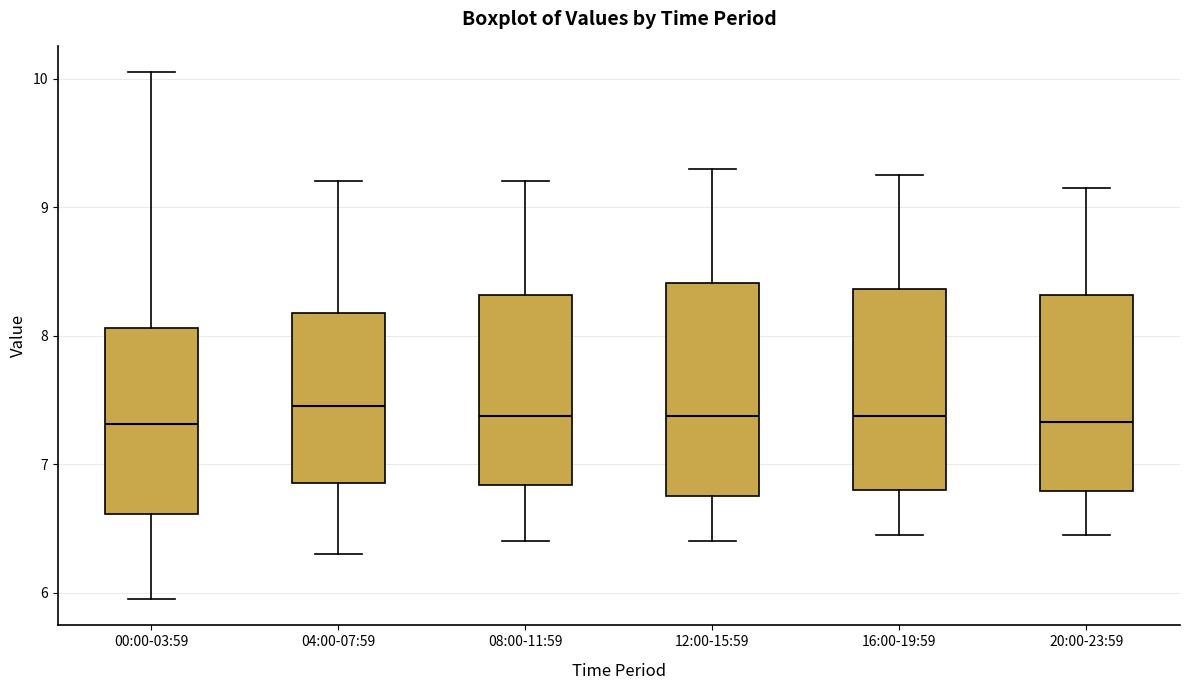

Reading left to right, transcribe this box plot: for each box, give where its median line is, the range the box spans, and where its two whiskers end, as read against the y-axis. The values are not printed on the chart, so give them approximately, as read against the axis.

00:00-03:59: median 7.3, box 6.6 to 8.1, whiskers 6.0 to 10.1
04:00-07:59: median 7.5, box 6.9 to 8.2, whiskers 6.3 to 9.2
08:00-11:59: median 7.4, box 6.8 to 8.3, whiskers 6.4 to 9.2
12:00-15:59: median 7.4, box 6.8 to 8.4, whiskers 6.4 to 9.3
16:00-19:59: median 7.4, box 6.8 to 8.4, whiskers 6.5 to 9.3
20:00-23:59: median 7.3, box 6.8 to 8.3, whiskers 6.5 to 9.2